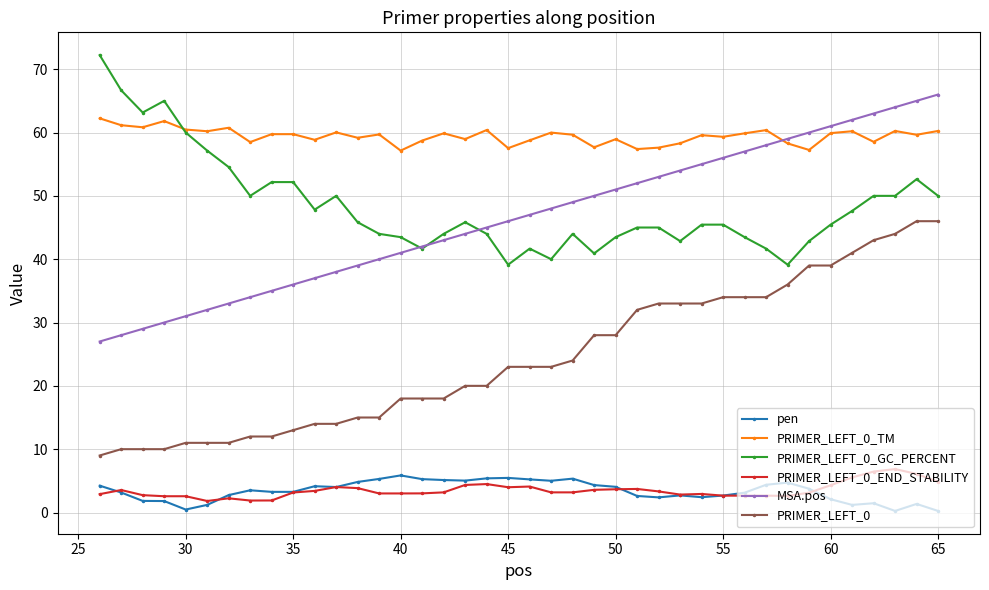

What is the greatest value displayed?

72.2